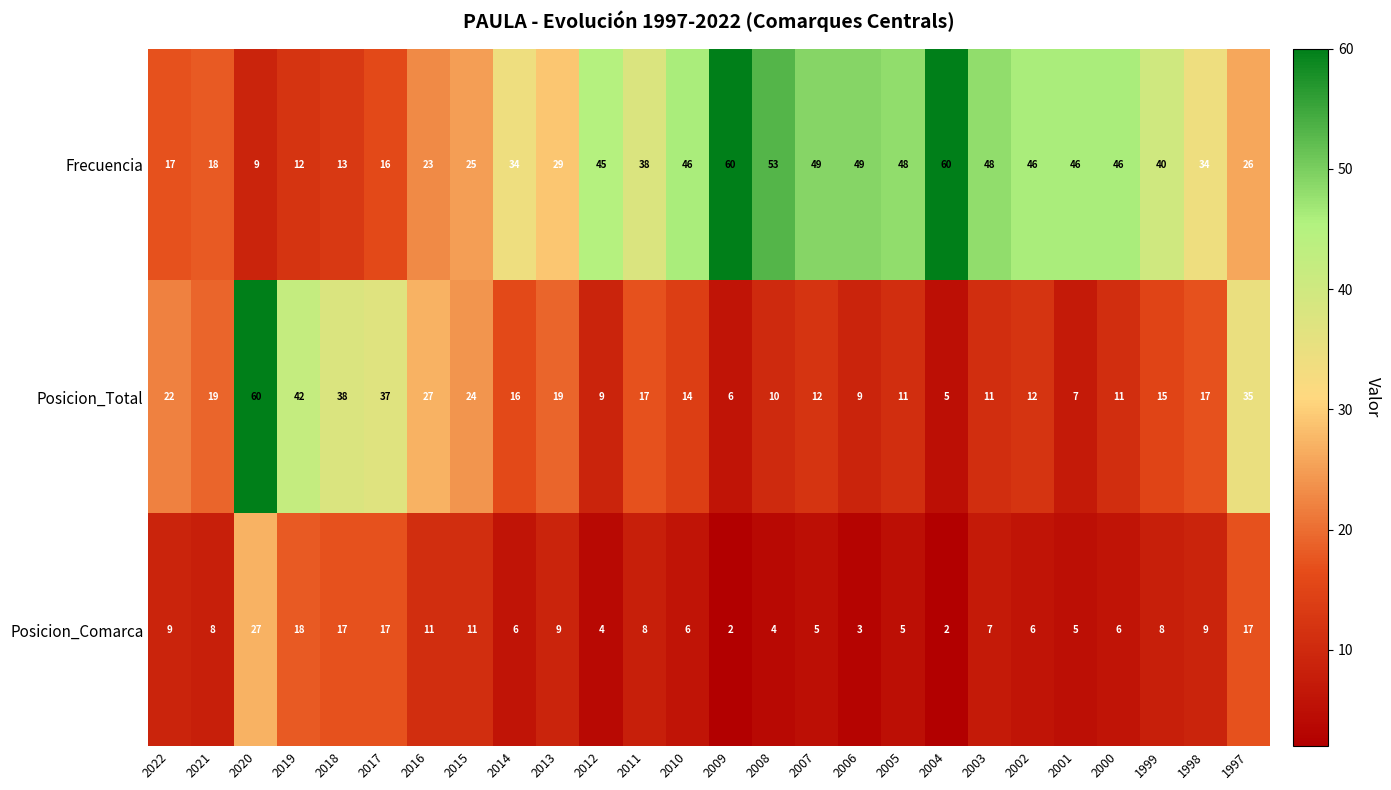

What is the difference between the maximum and minimum values in the Posicion_Total series?

55